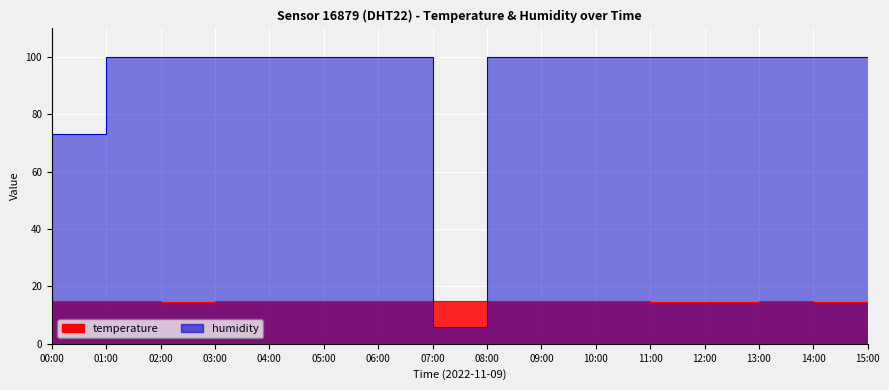

Between 12:00 and 00:00, which is larger?

00:00